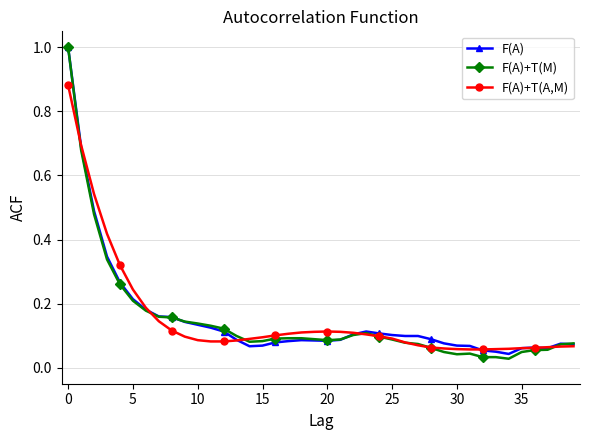

Which series has the widest spread of values?

F(A)+T(M)